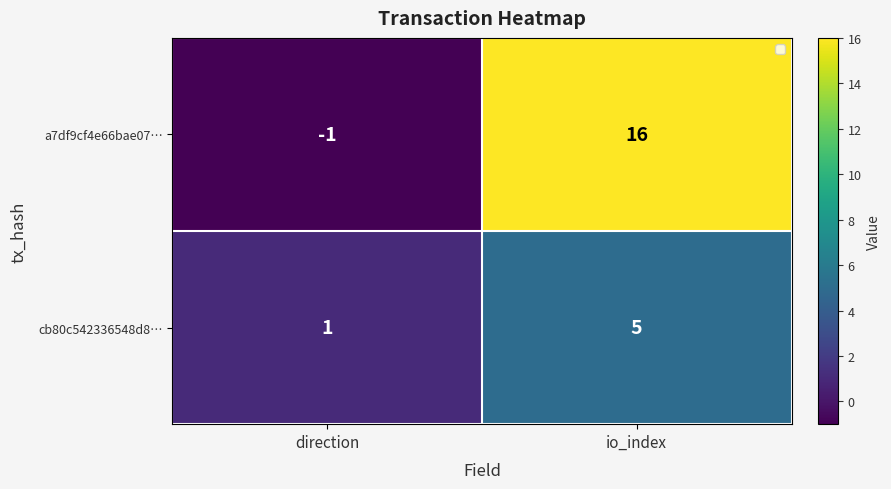

Reading left to right, transcribe all the data shown in this chart.

a7df9cf4e66bae07…: direction=-1	io_index=16
cb80c542336548d8…: direction=1	io_index=5